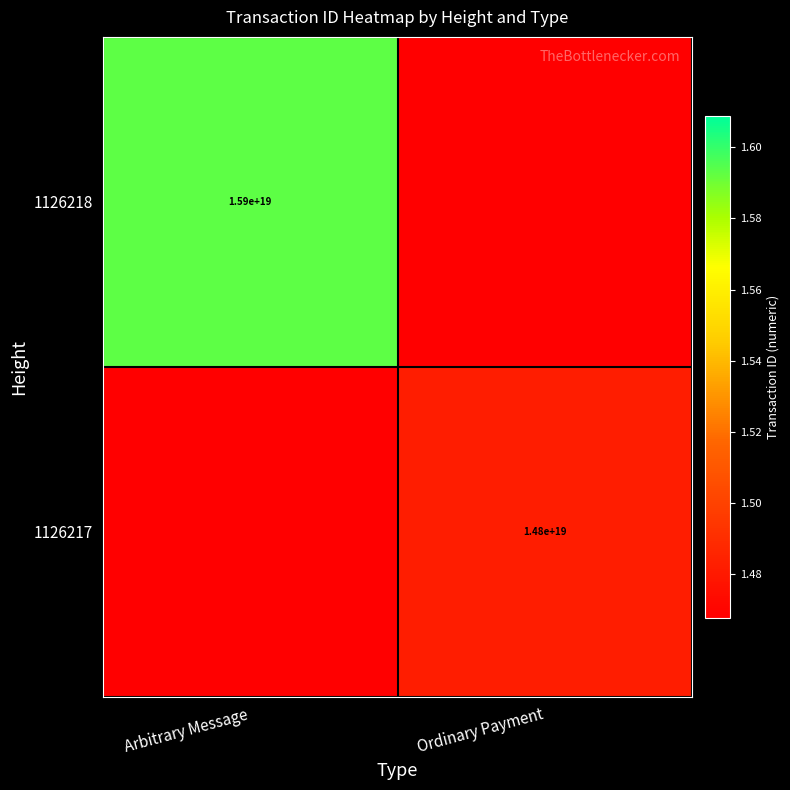

The value of 1126218 at Arbitrary Message is 15900000000000000000. True or false?

True